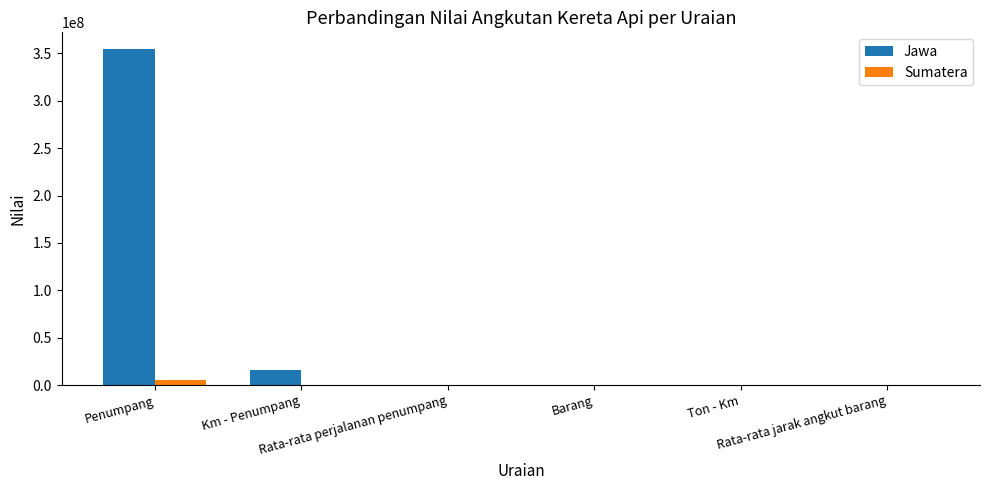

What is the greatest value displayed?

354596504